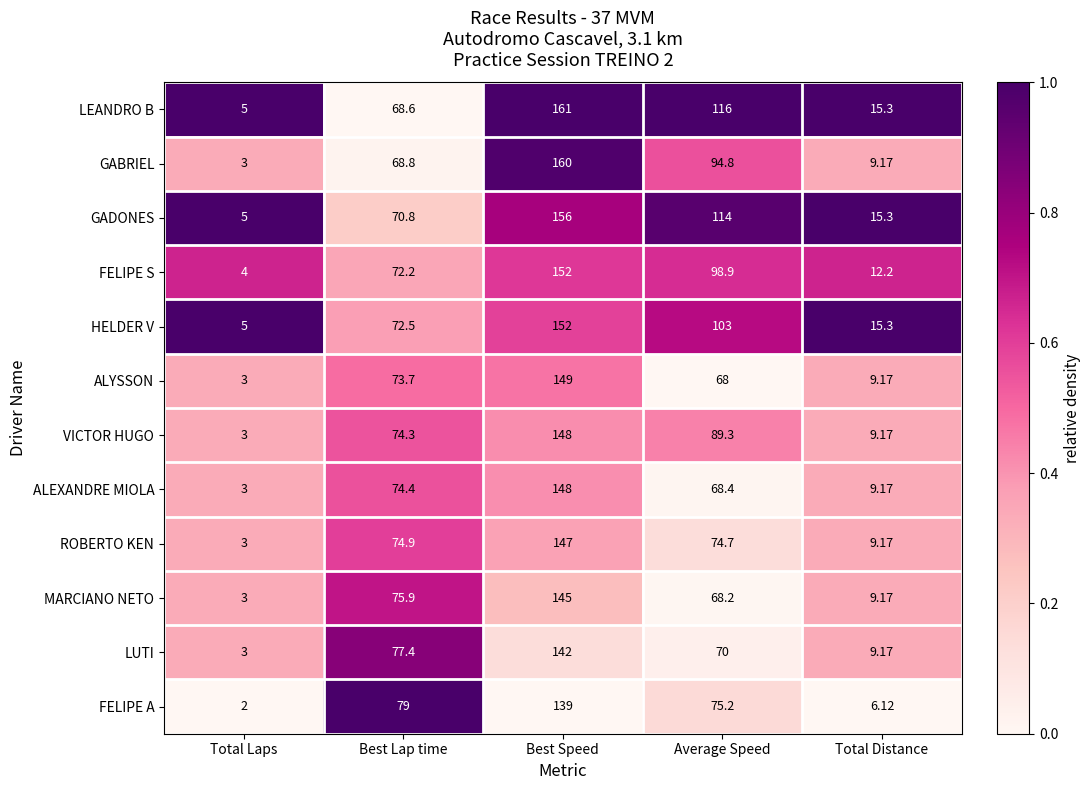

How many series are shown in this chart?

12